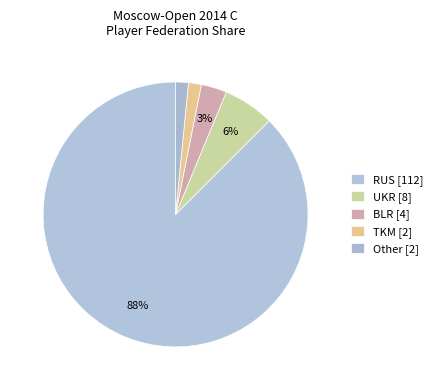

True or false: UKR accounts for 17% of the total.

False